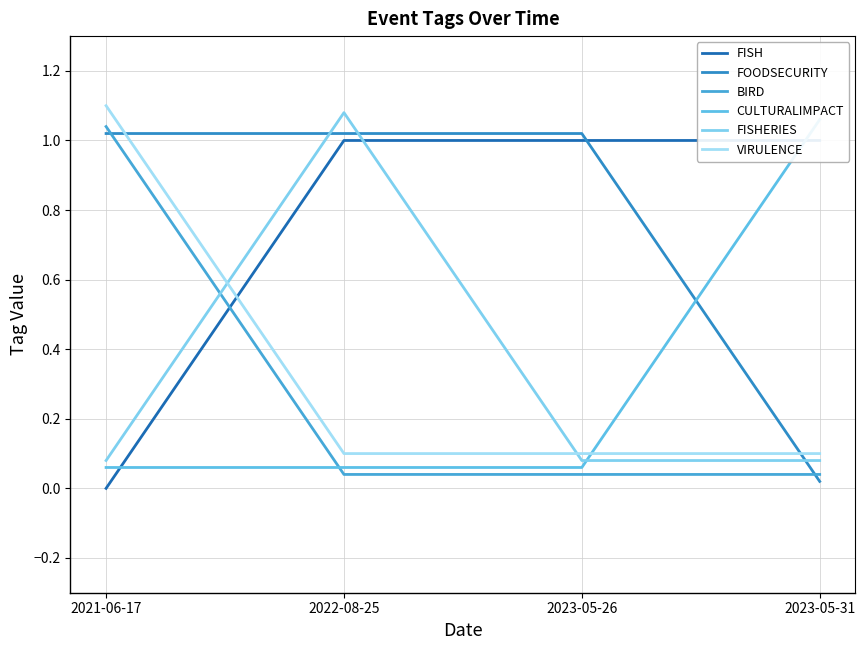

The value of VIRULENCE at 2021-06-17 is 1.1. True or false?

True